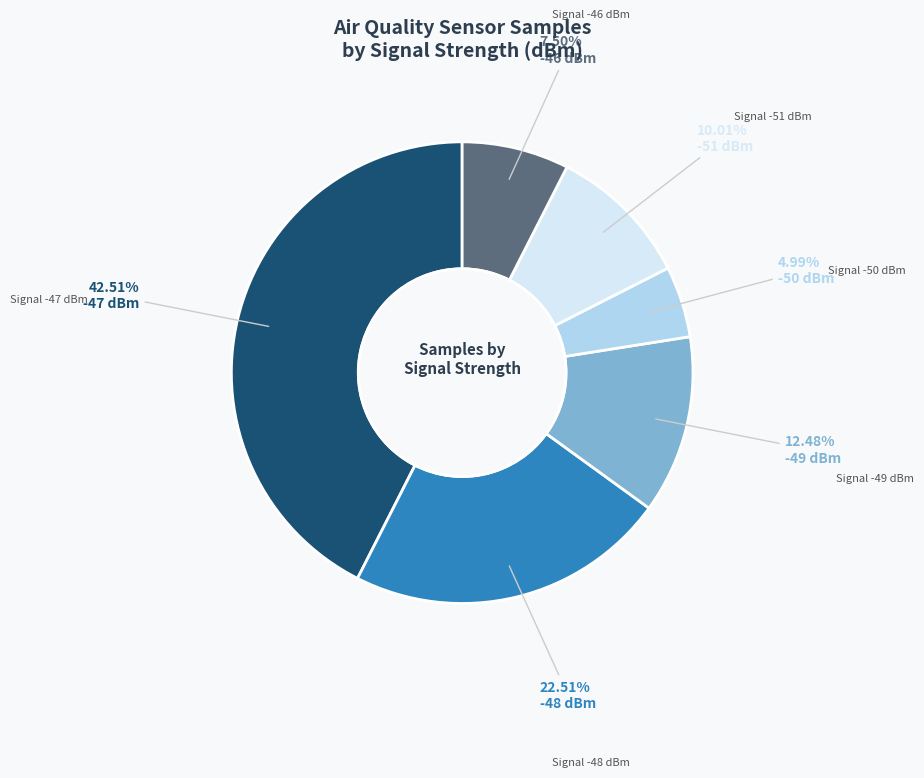

Does any single category account for the majority?

No